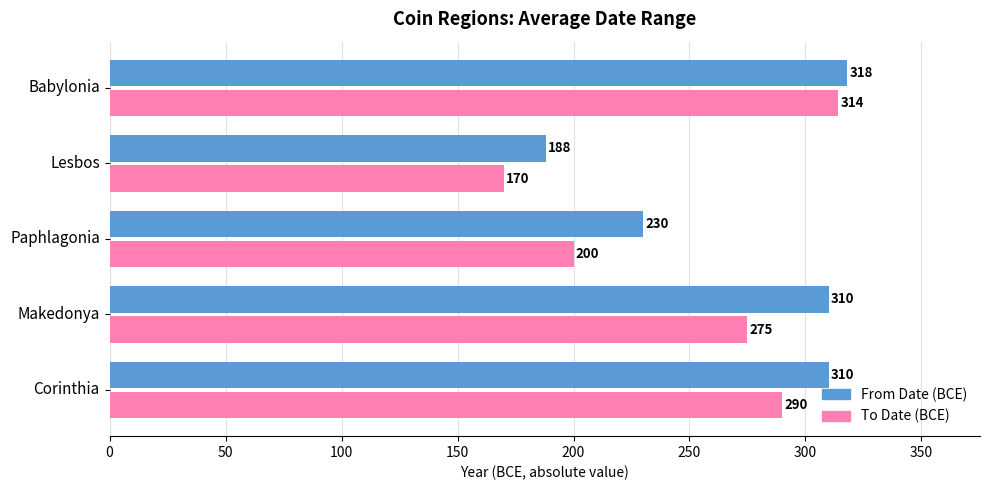

What are all the series names shown in the legend?

From Date (BCE), To Date (BCE)